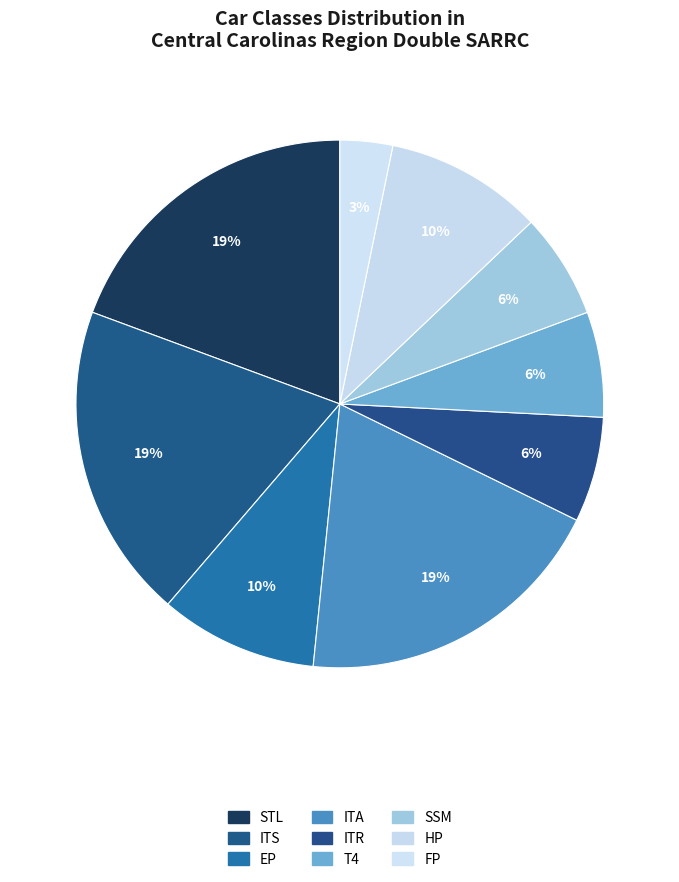

How many slices are in this pie chart?

9